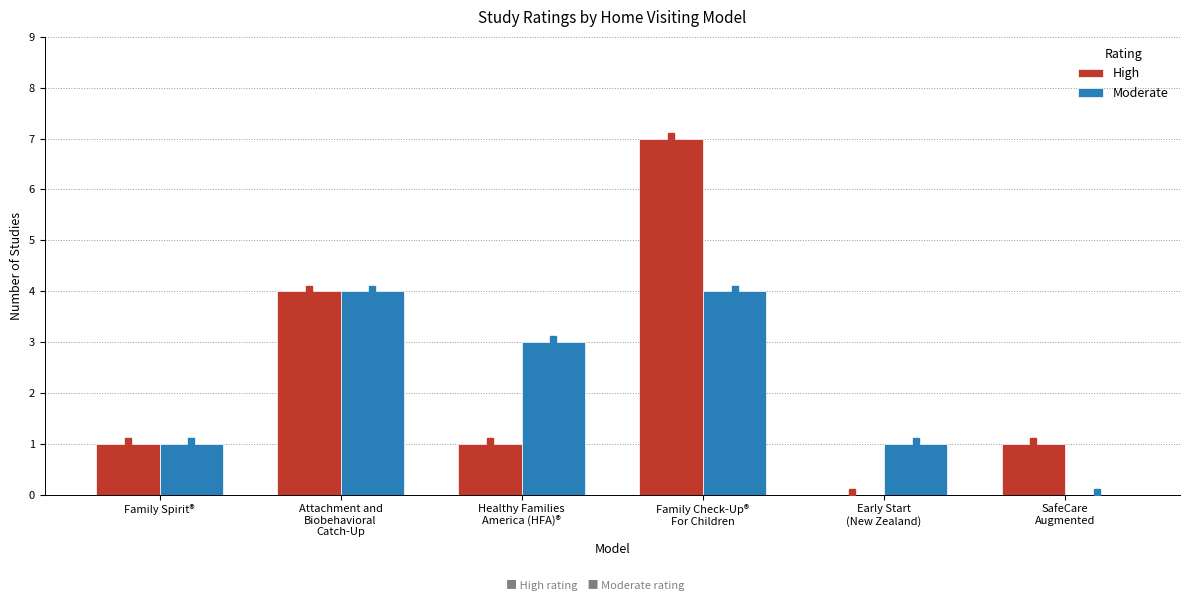

What are all the series names shown in the legend?

High, Moderate